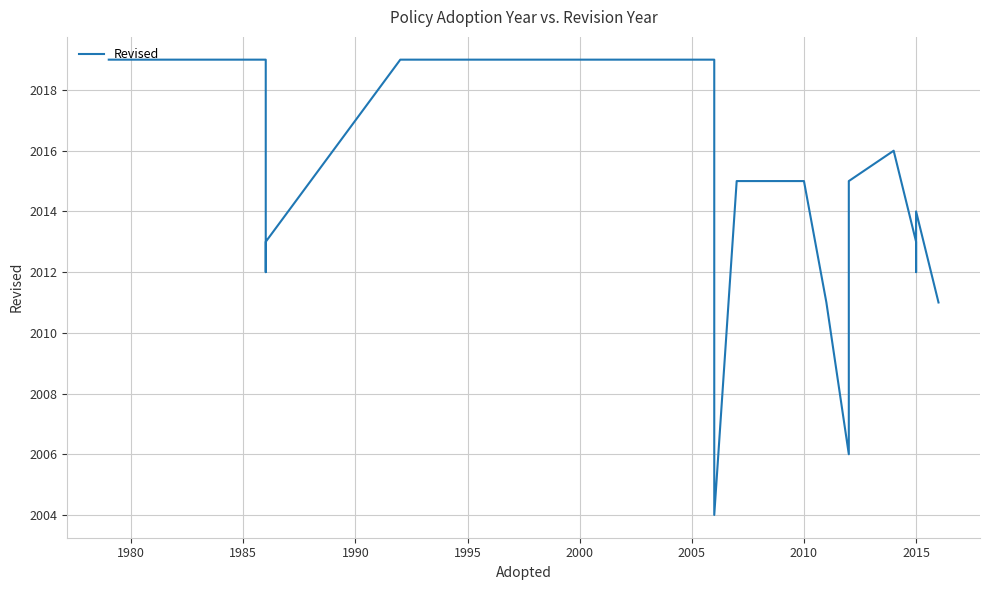

Count the number of categories in the chart.

21